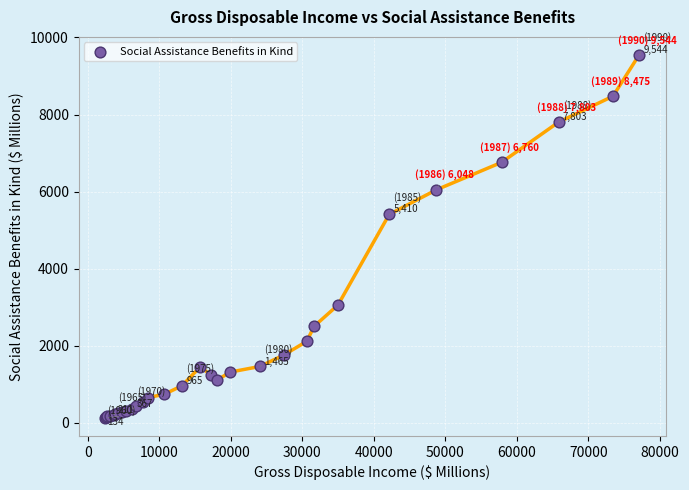

What Y value in the scatter plot is closest to 4839?

5410